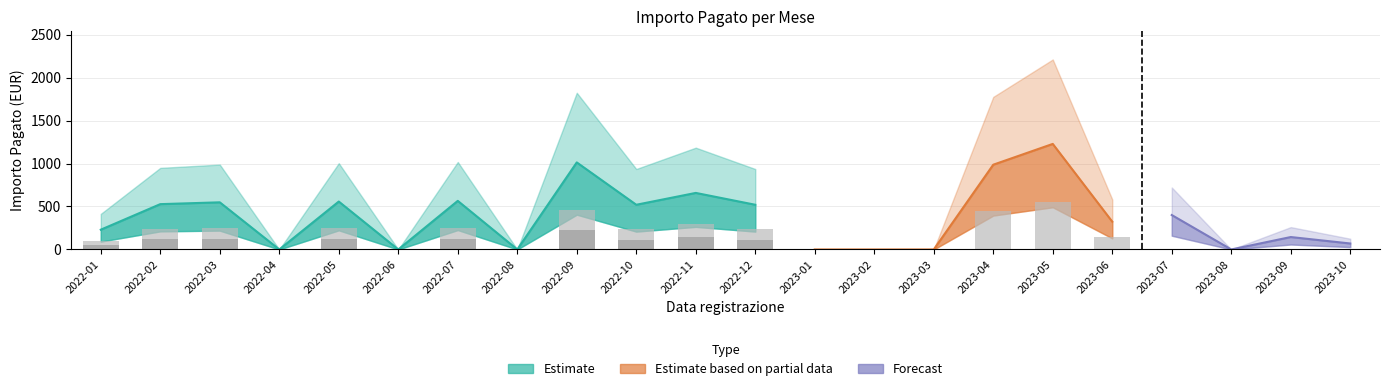

What position from the right is 35?

5